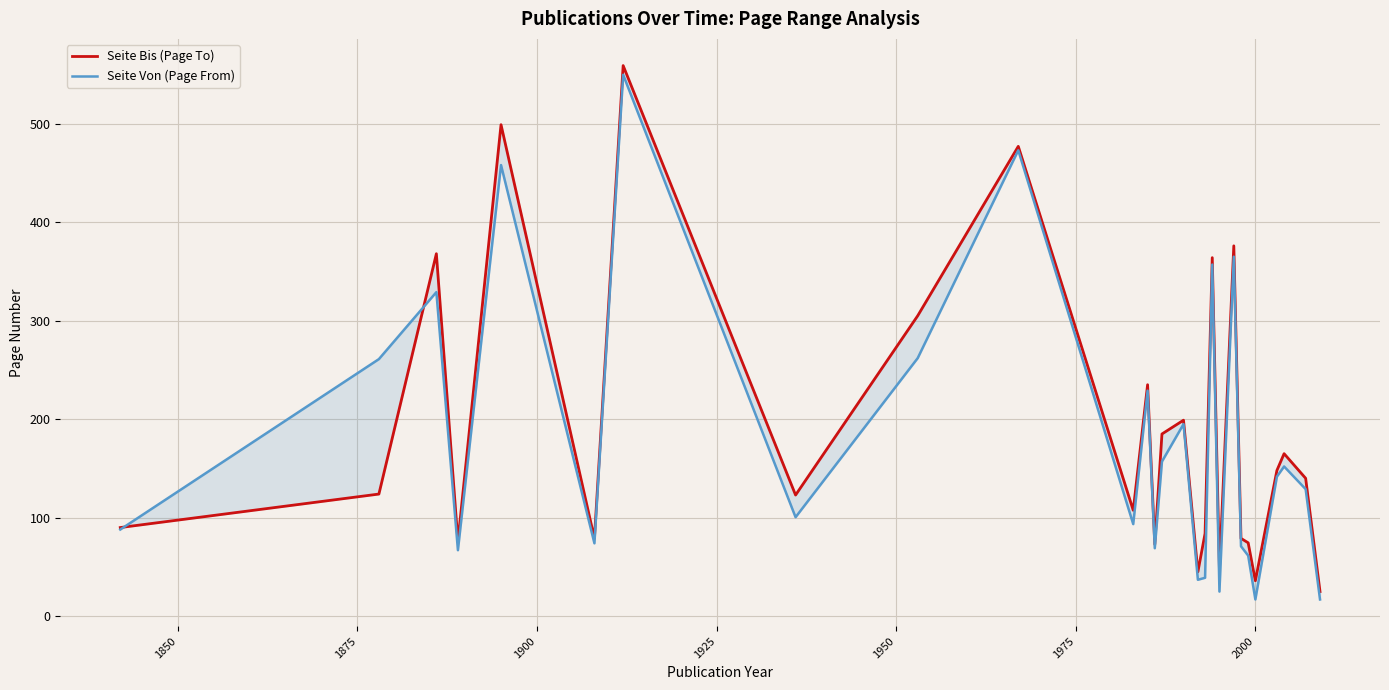

Between 1850 and 2000, which is larger?

1850